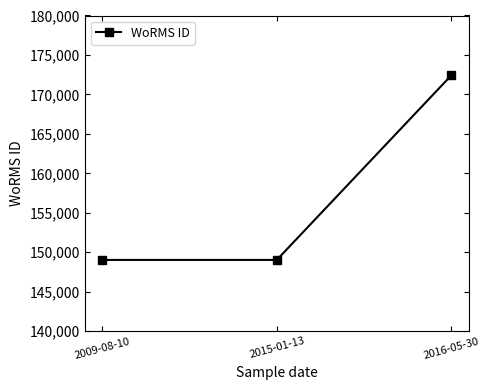

Is it true that the value at 2015-01-13 is 36802?

False